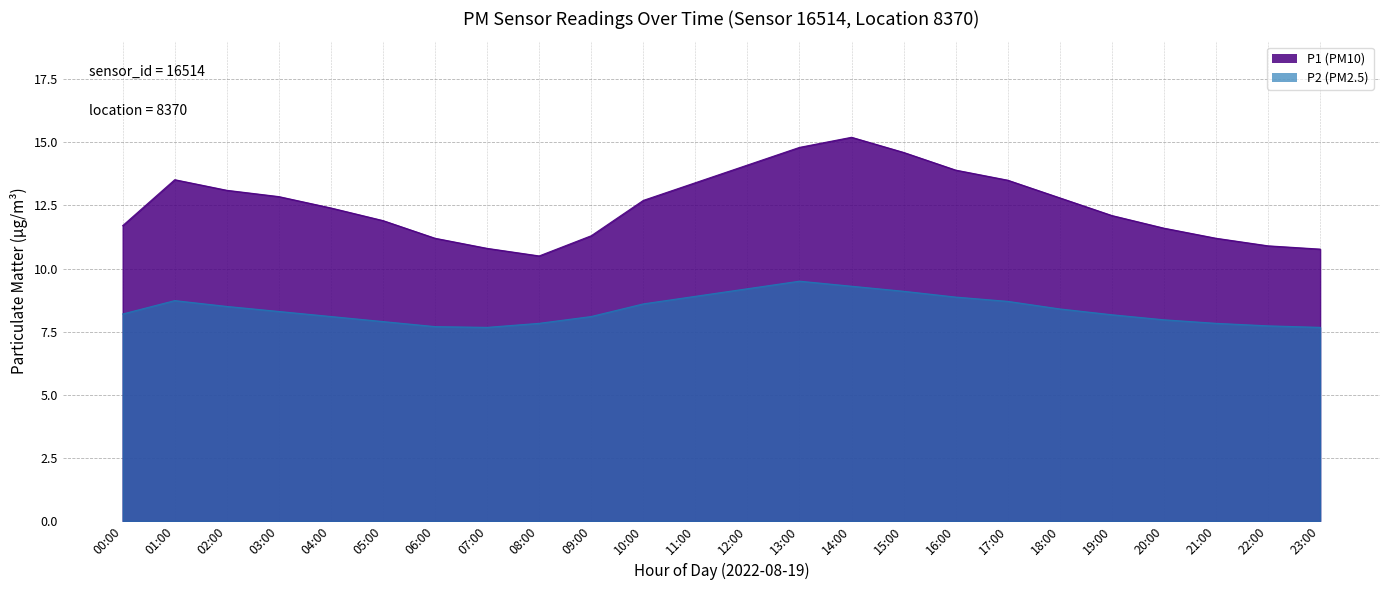

How many data points in P1 are above 12?

14